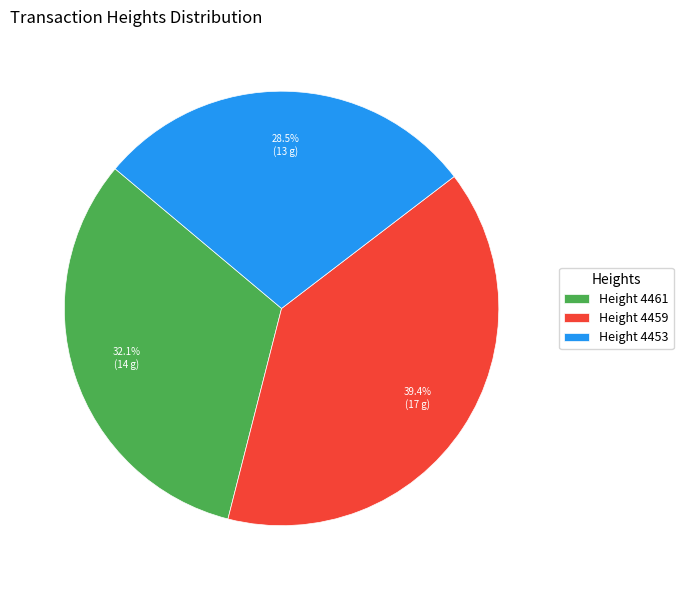

Approximately how many times larger is the value at Height 4461 compared to Height 4453?

1.1